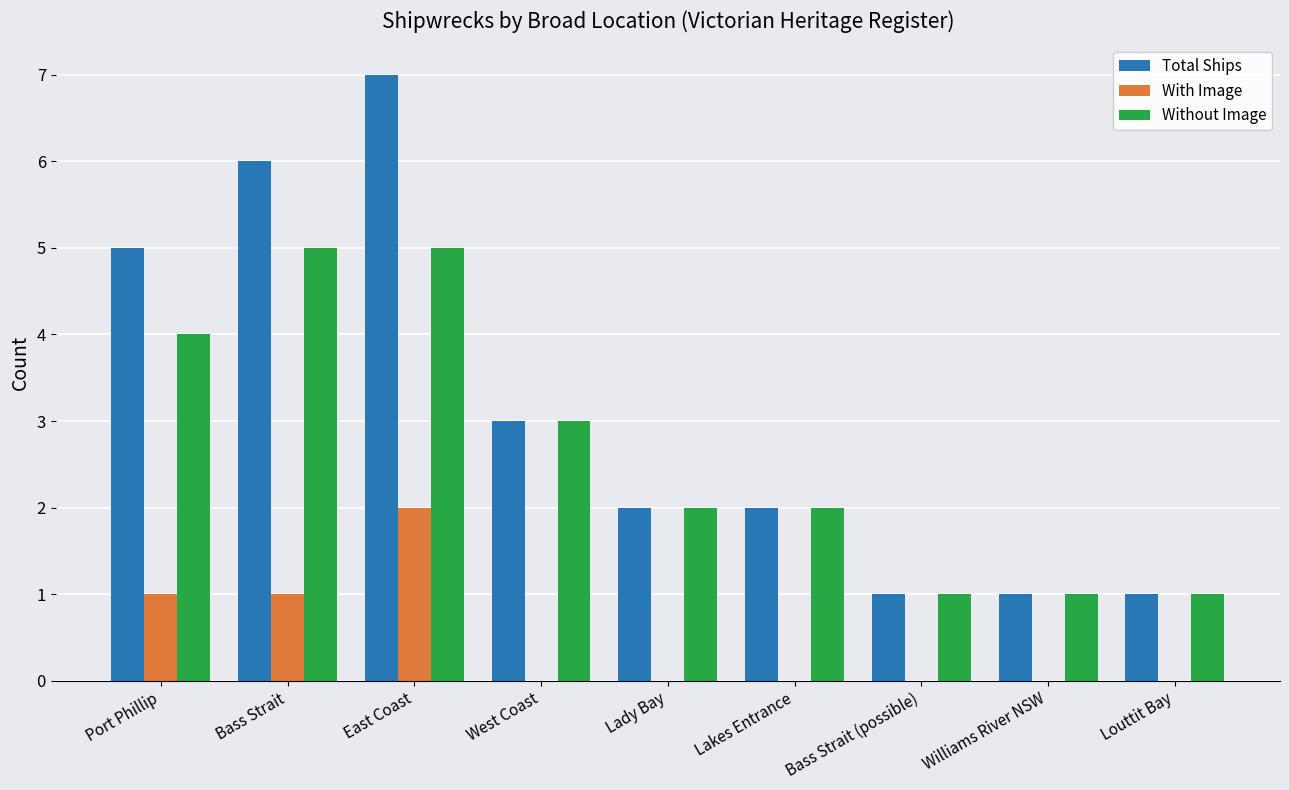

Count the Without Image values in the range 1 to 4.

7